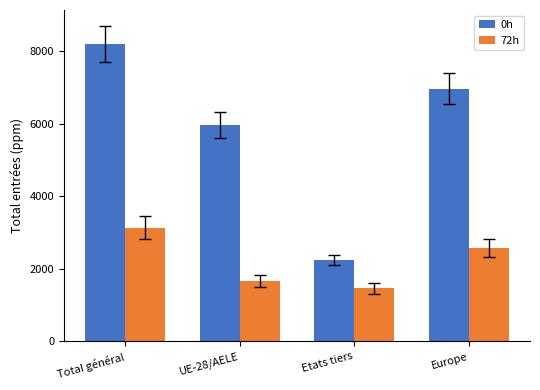

What is the total value across all series at Total général?

11349